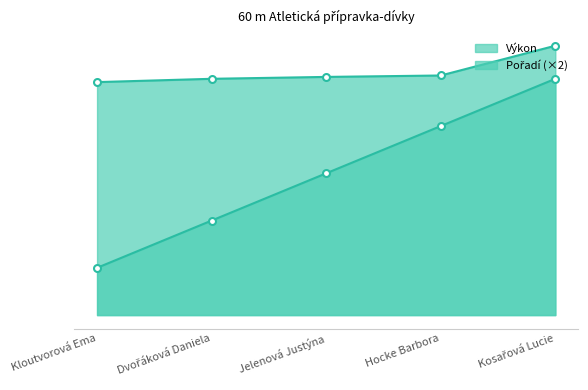

What is the minimum value for Pořadí?

2.0